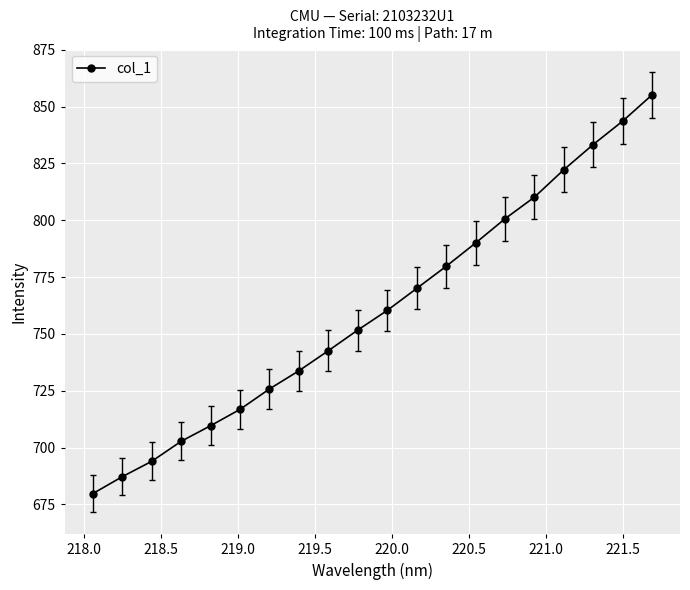

What is the value of the 19th point from the left?

843.6